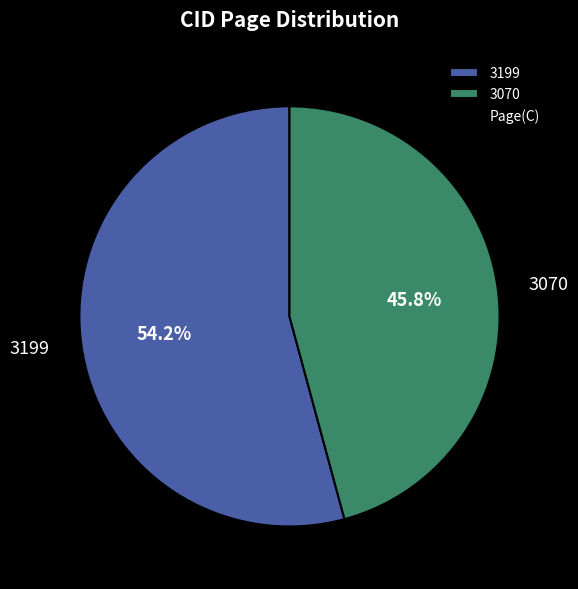

What is the ratio of the value at 3199 to the value at 3070?

1.2